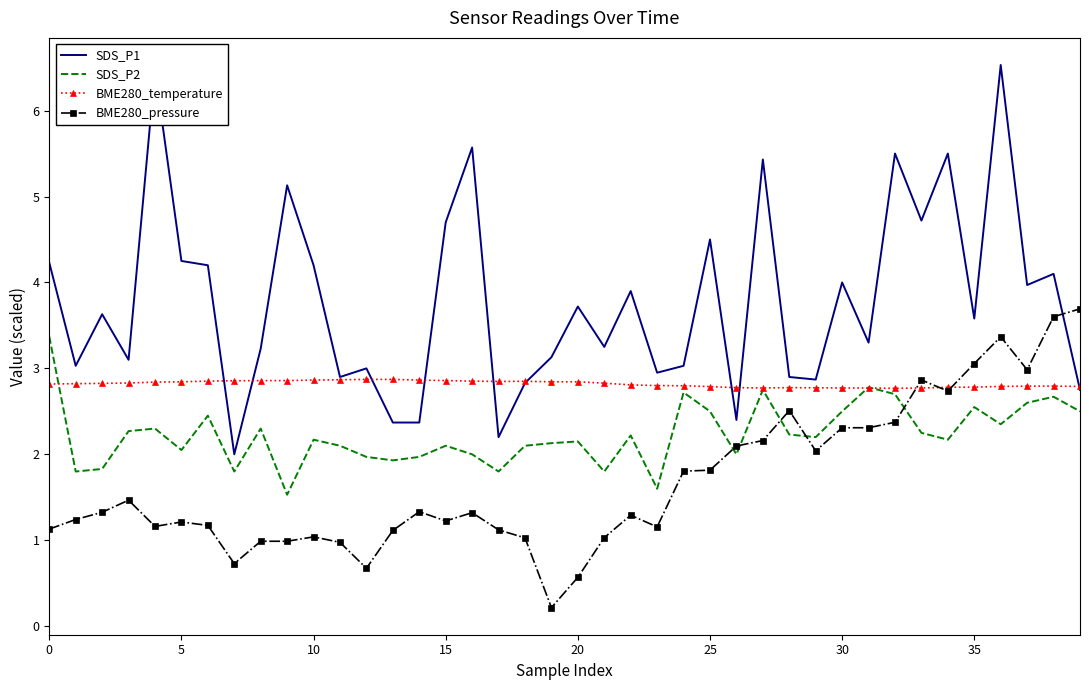

List the series in order of their overall mean, lowest first.

BME280_pressure, SDS_P2, BME280_temperature, SDS_P1